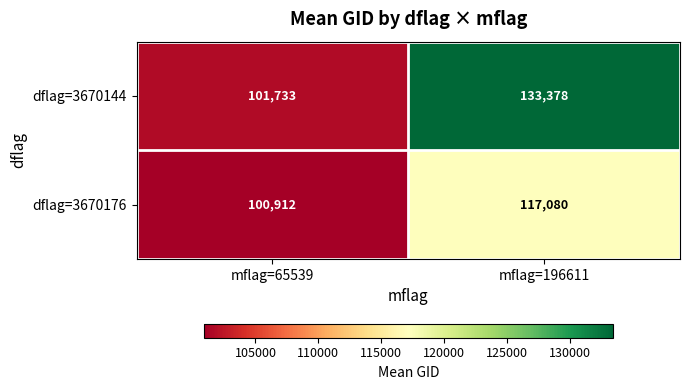

Which category has the highest value across all series?

mflag=196611